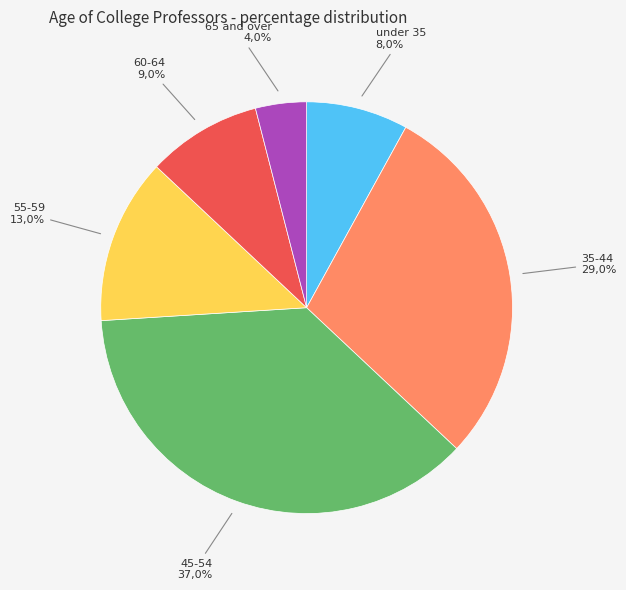

True or false: 60-64 accounts for 9% of the total.

True